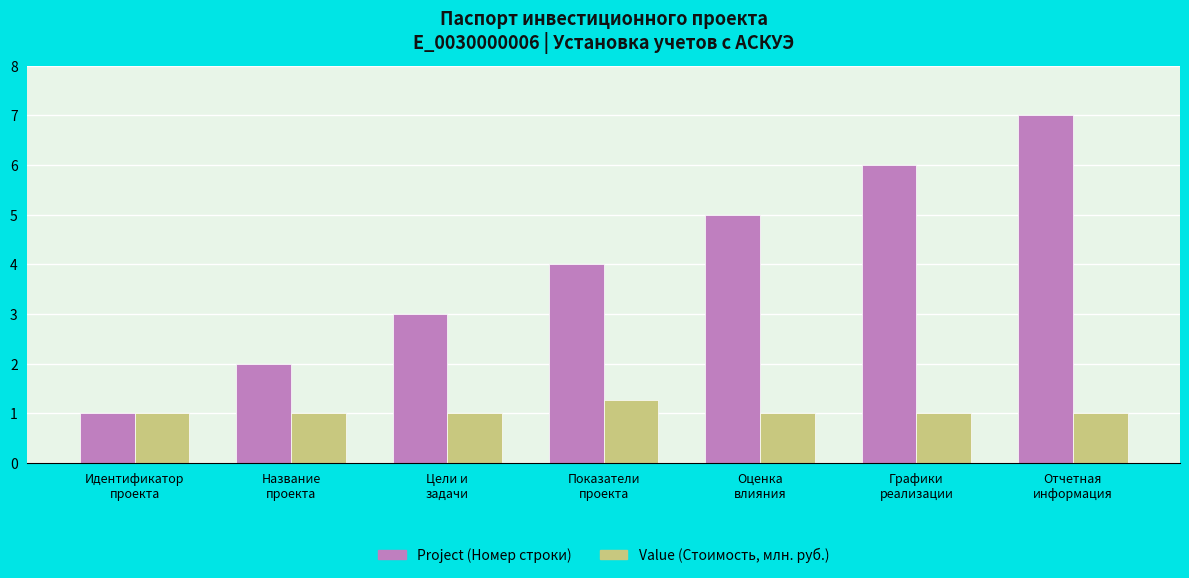

What is the minimum value shown in the chart?

1.0